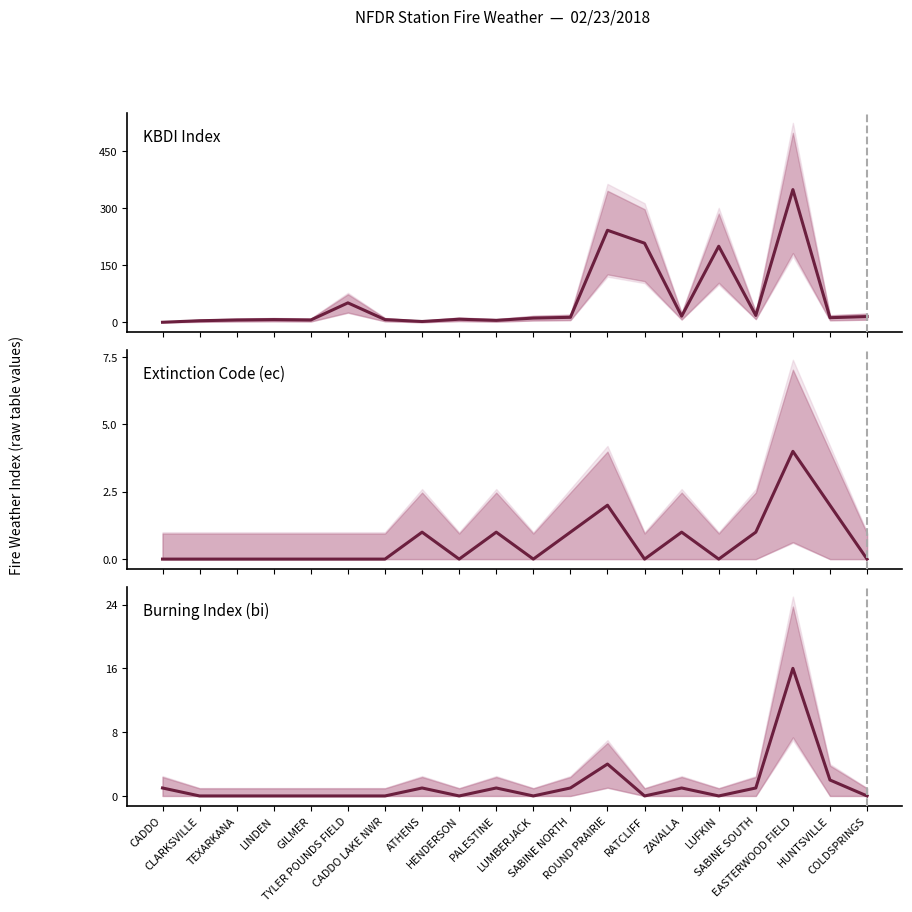

True or false: Extinction Code (ec) and Burning Index (bi) intersect in this chart.

False